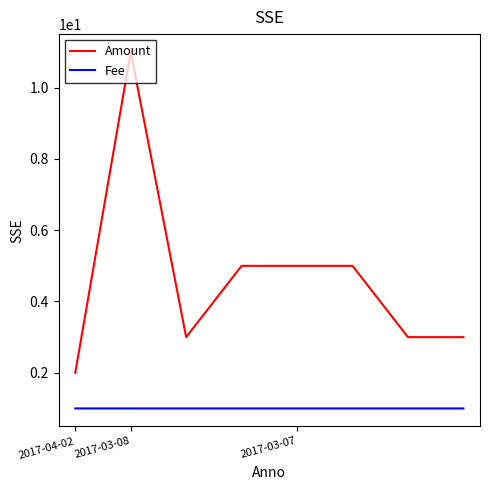

What are all the series names shown in the legend?

Amount, Fee